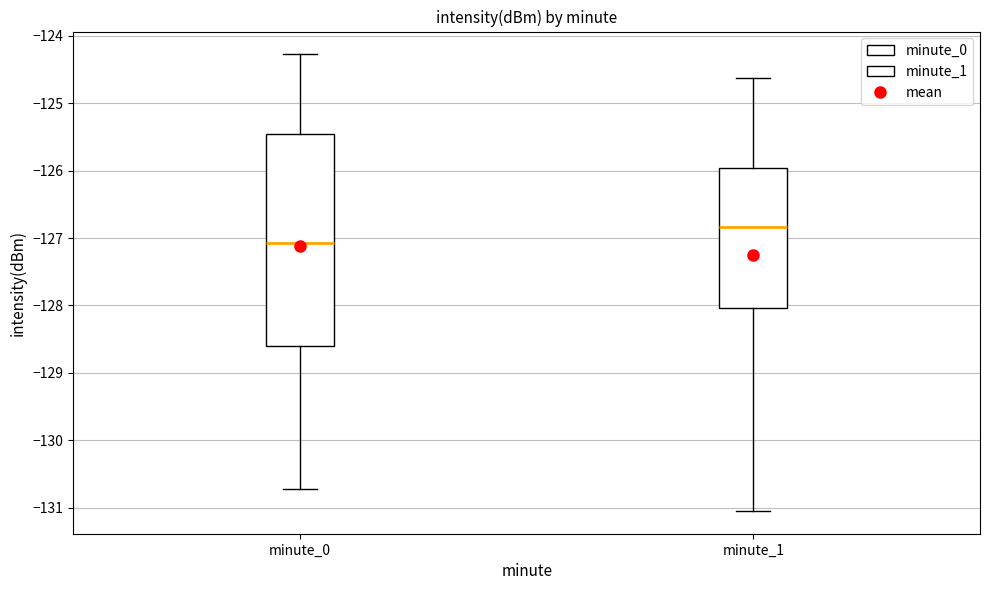

Reading left to right, read every box against the y-axis: the position of its median line, the range the box covers, and the ends of its whiskers. The values are not printed on the chart, so give them approximately, as read against the axis.

minute_0: median -127.1, box -128.6 to -125.5, whiskers -130.7 to -124.3
minute_1: median -126.8, box -128.0 to -126.0, whiskers -131.0 to -124.6